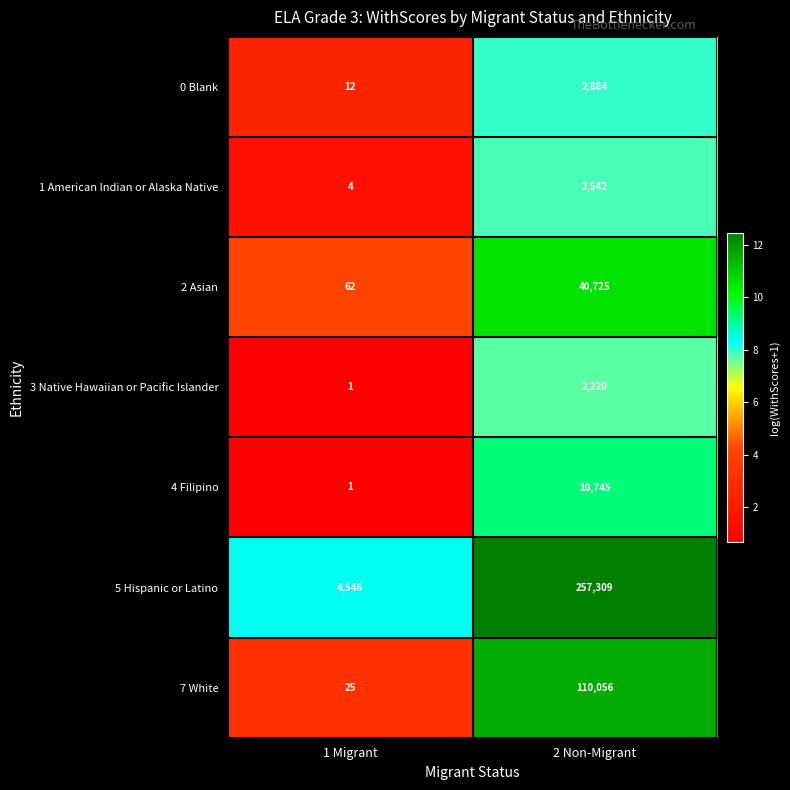

Is it true that 7 White equals 40 at 1 Migrant?

False